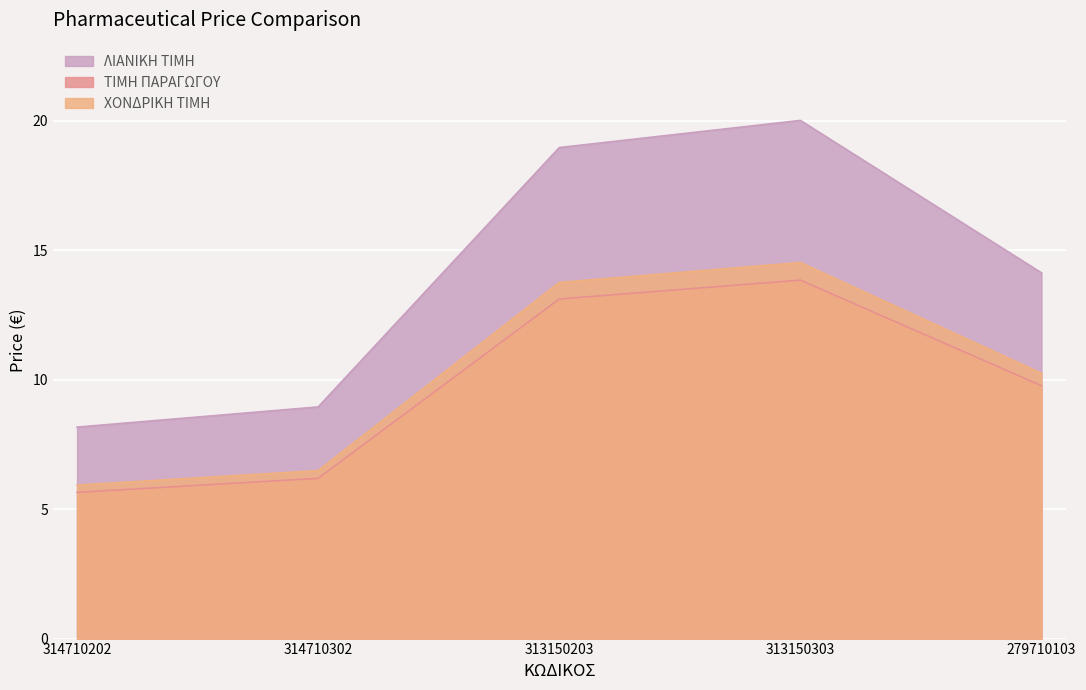

How many lines are shown in the chart?

3